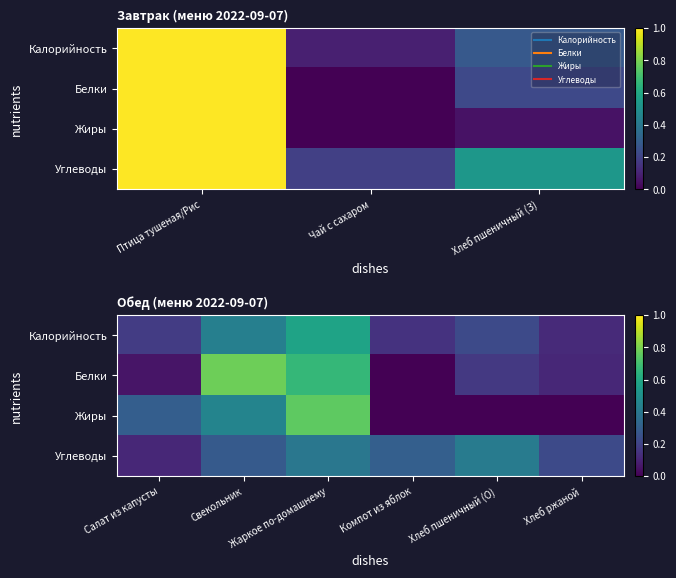

What is the minimum value for Калорийность?

0.1